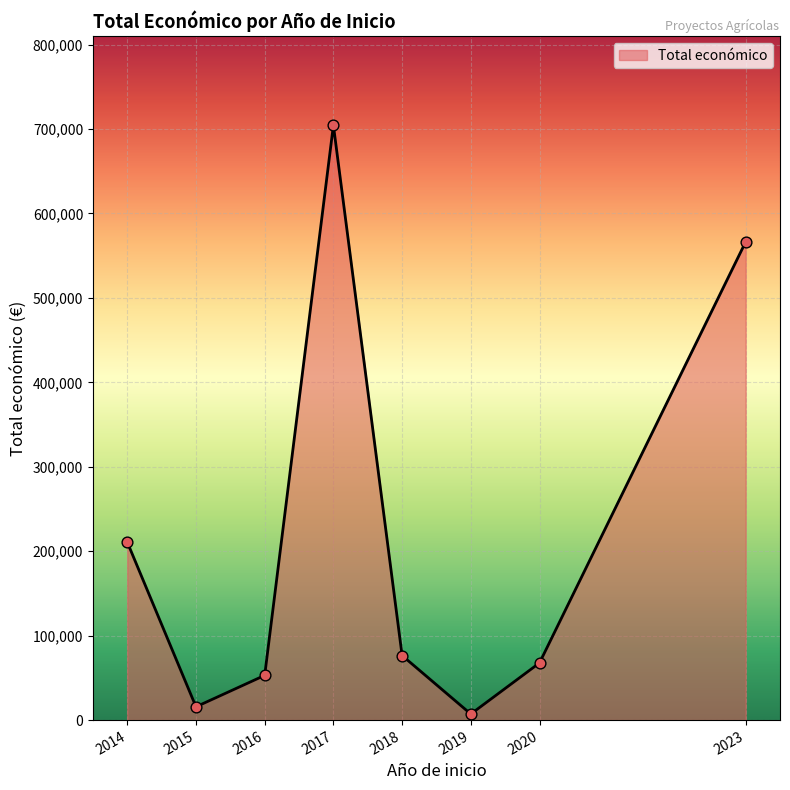

What is the ratio of the value at 2023 to the value at 2018?

7.4